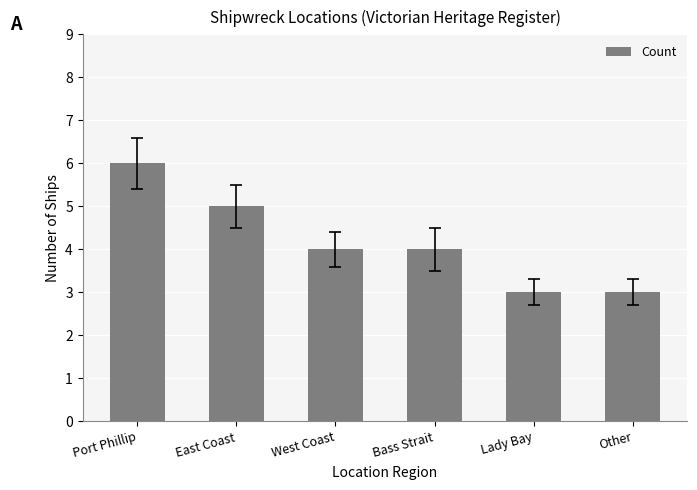

What is the label of the 1st bar from the left?

Port Phillip